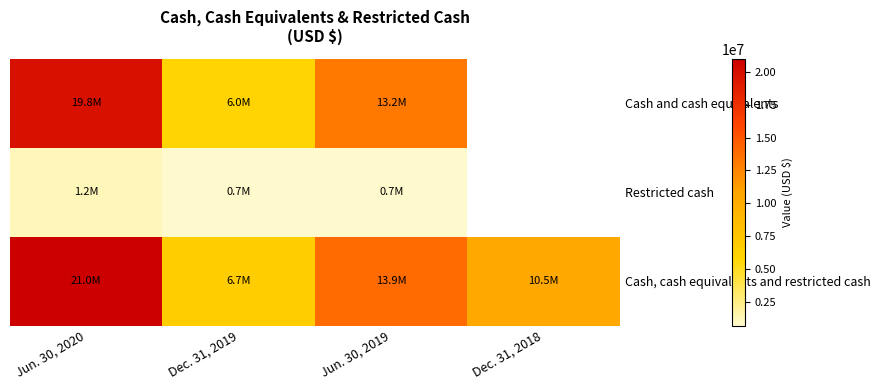

What is the difference between the maximum and minimum values in the Restricted cash series?

500000.0